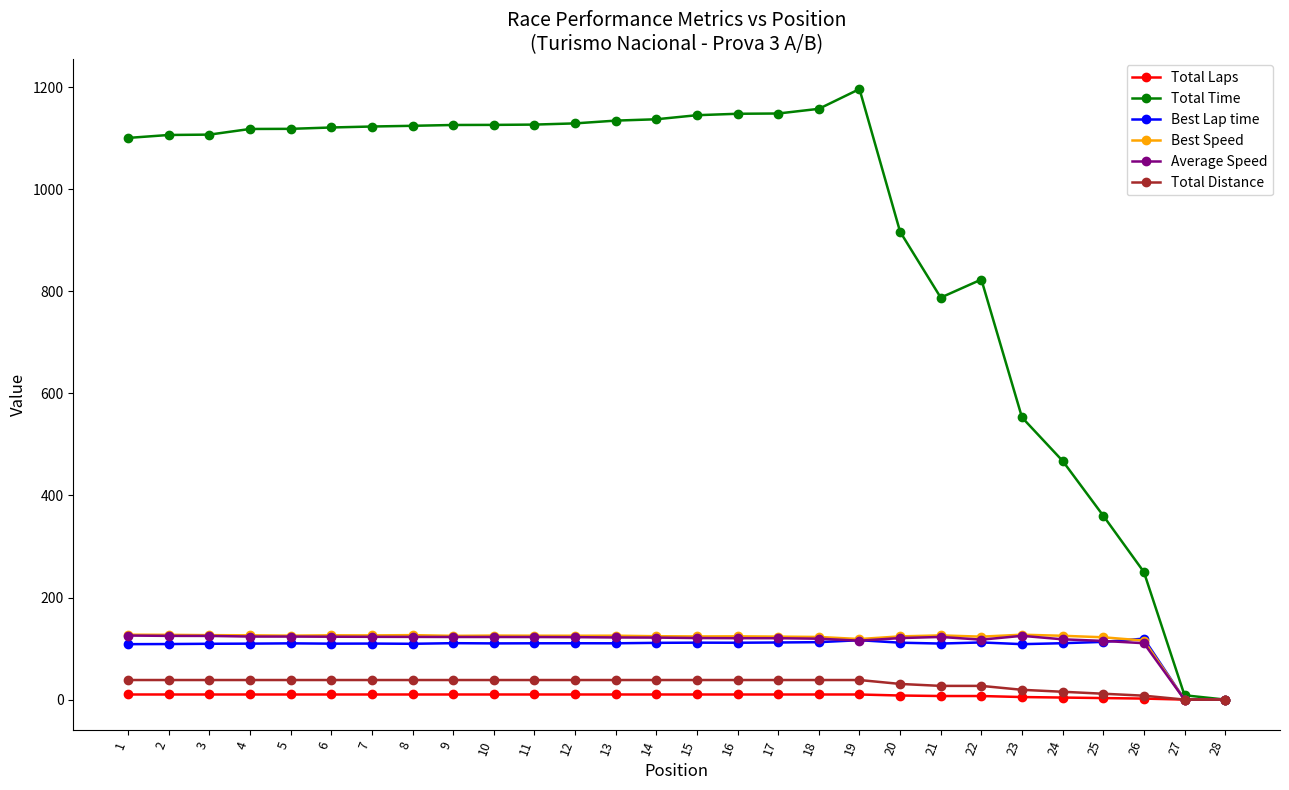

The value of Average Speed at 12 is 122.3. True or false?

True